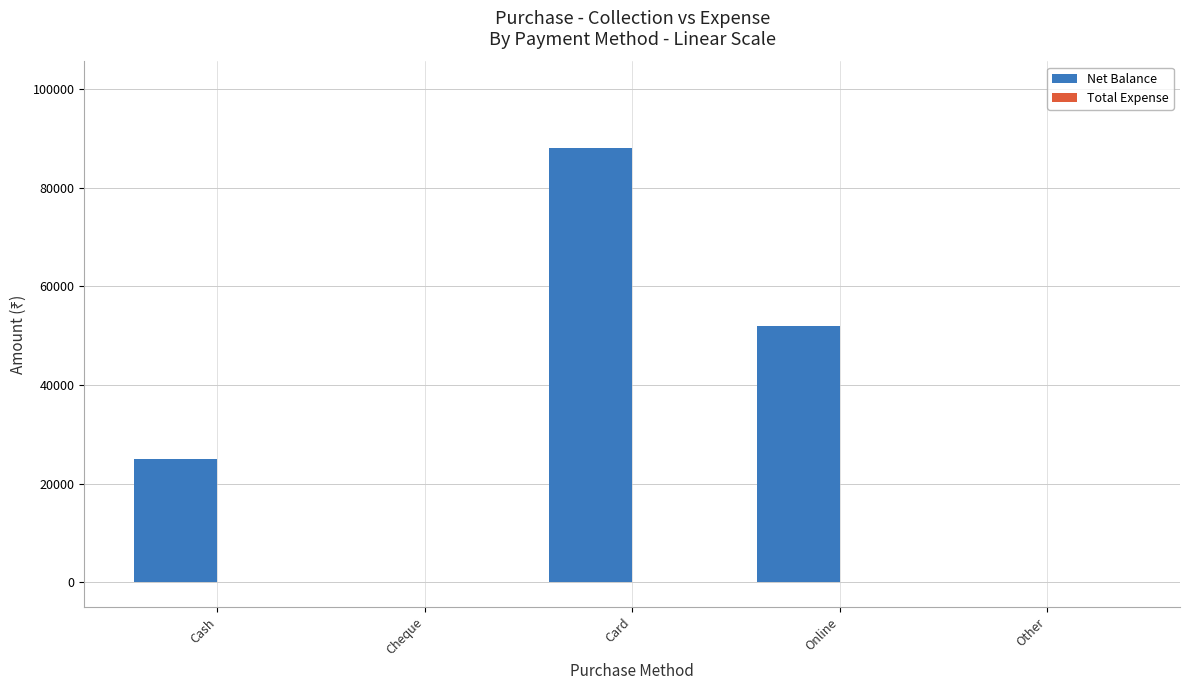

The chart shows a value of 34563 at Online. True or false?

False